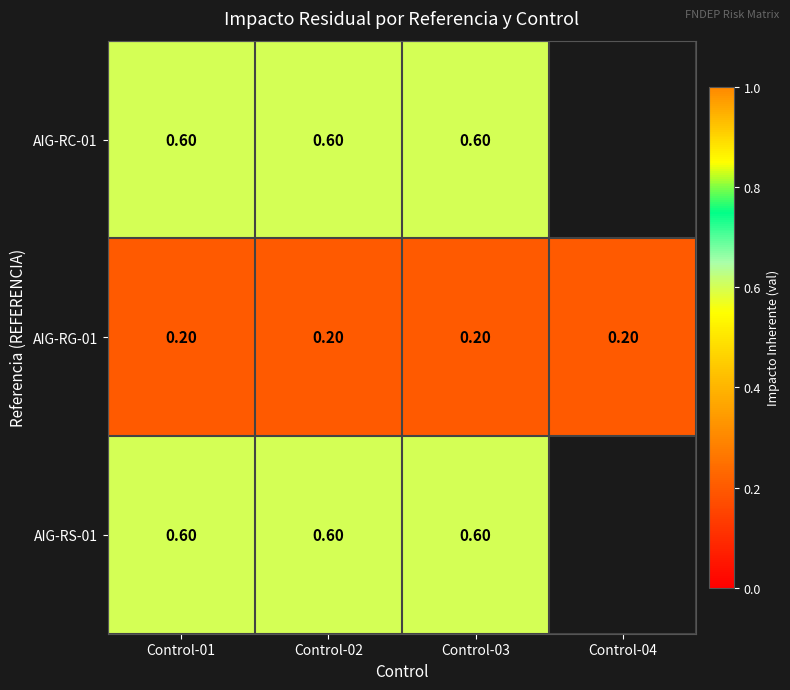

What is the total value across all series at Control-01?

1.4